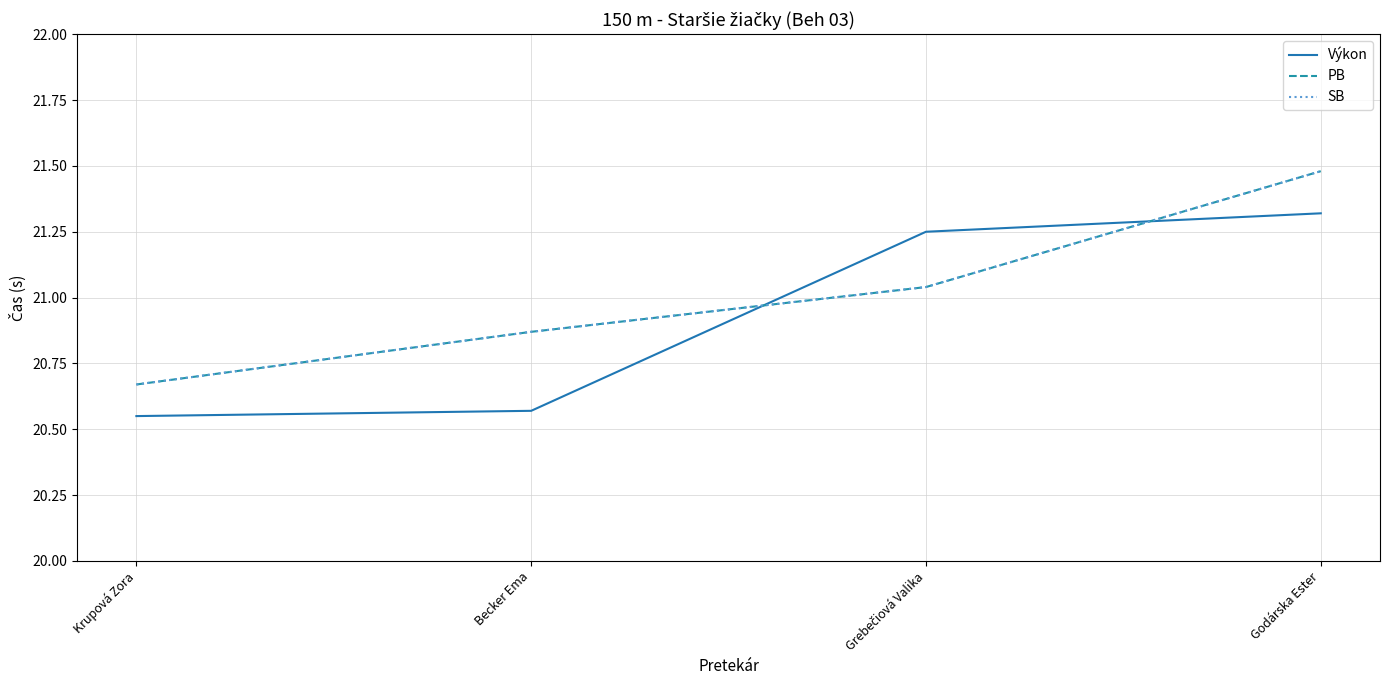

List the series in order of their peak value, lowest first.

Výkon, PB, SB